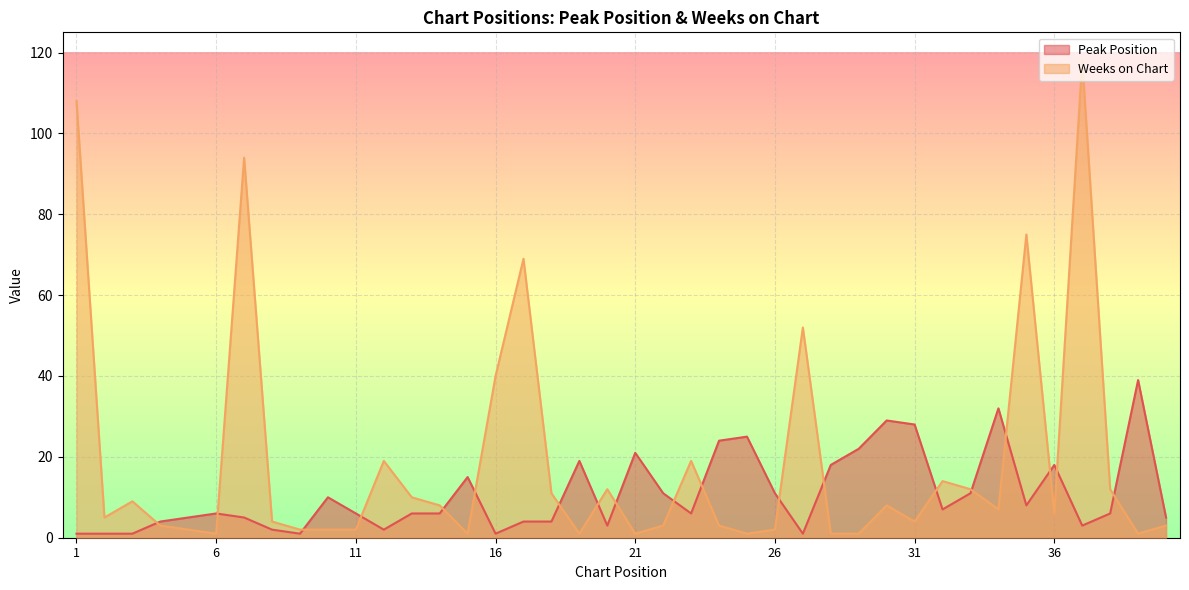

What is the value of the Peak Position point at the 11th from the left?

6